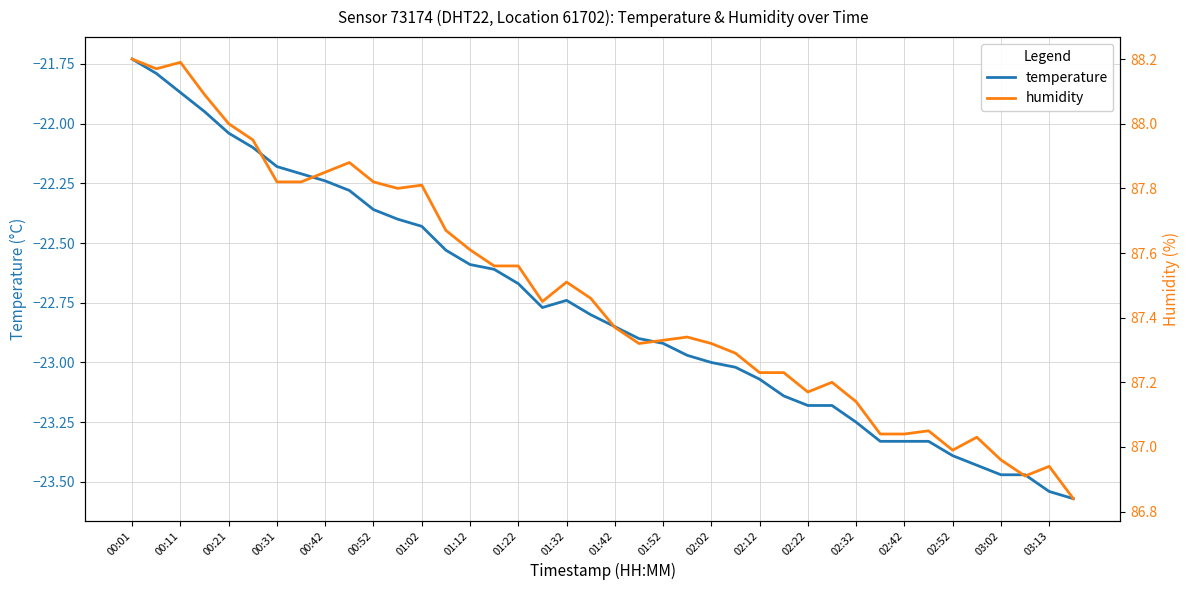

True or false: temperature has a value of -7.3 at 00:52.

False